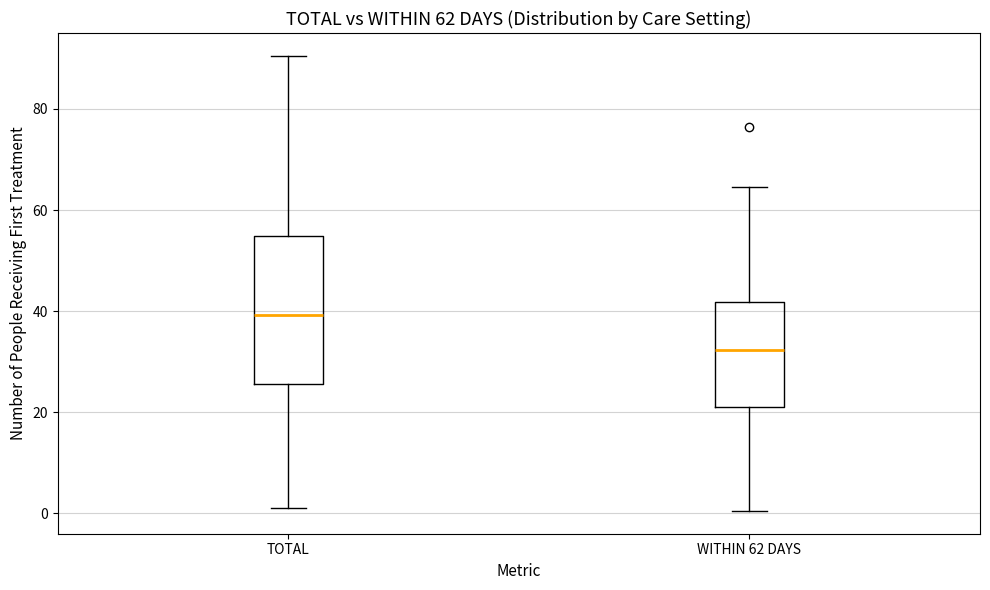

Which box's median line is the lowest?

WITHIN 62 DAYS